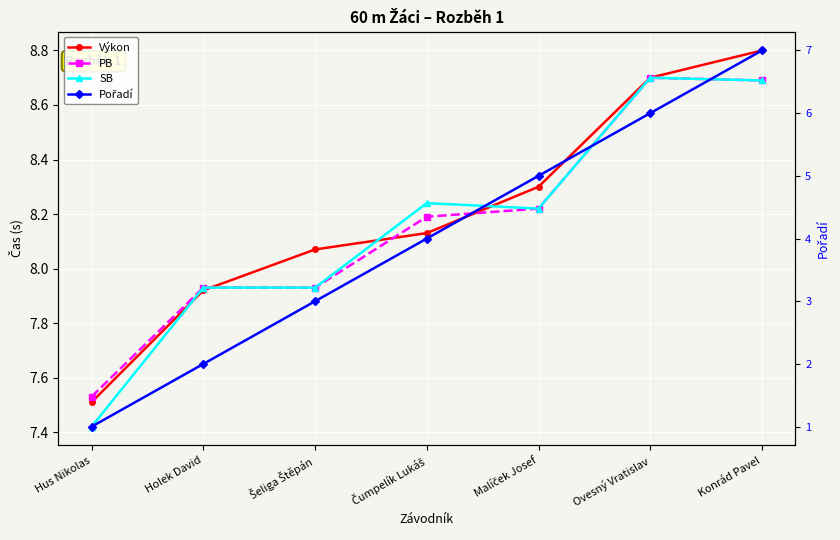

How many series are shown in this chart?

4